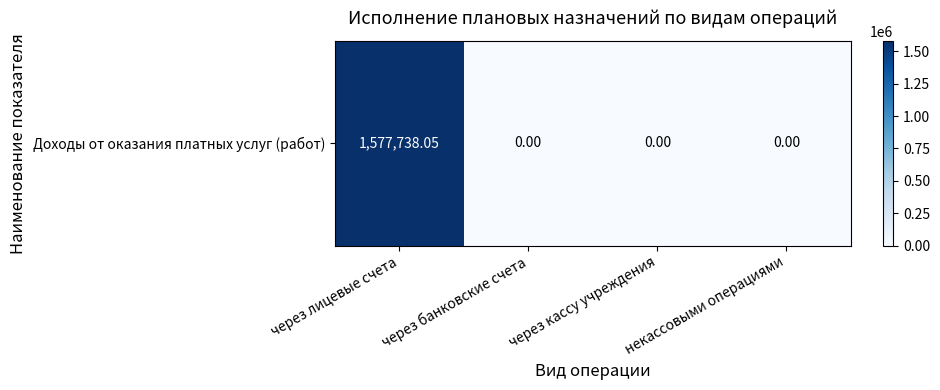

Reading left to right, list all the values displayed in this chart.

через лицевые счета=1577738.1	через банковские счета=0.0	через кассу учреждения=0.0	некассовыми операциями=0.0